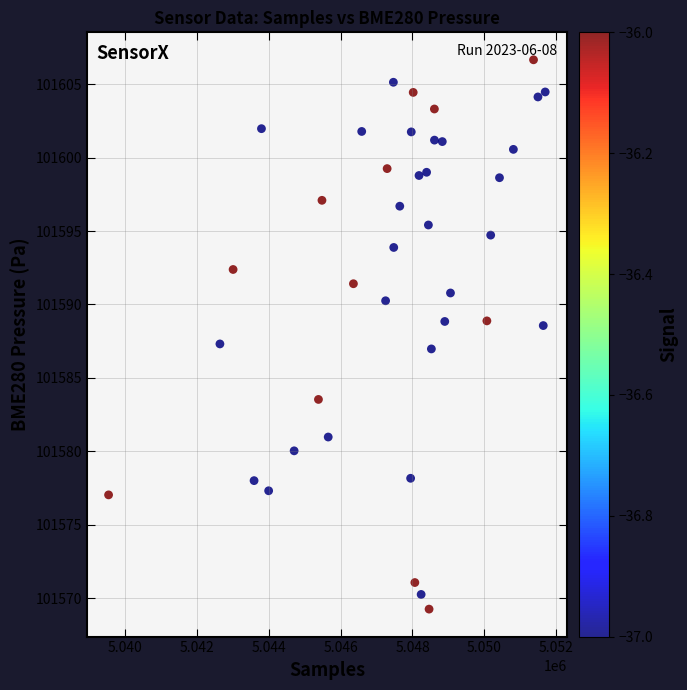

What is the range of Y values (max minus min)?

37.4